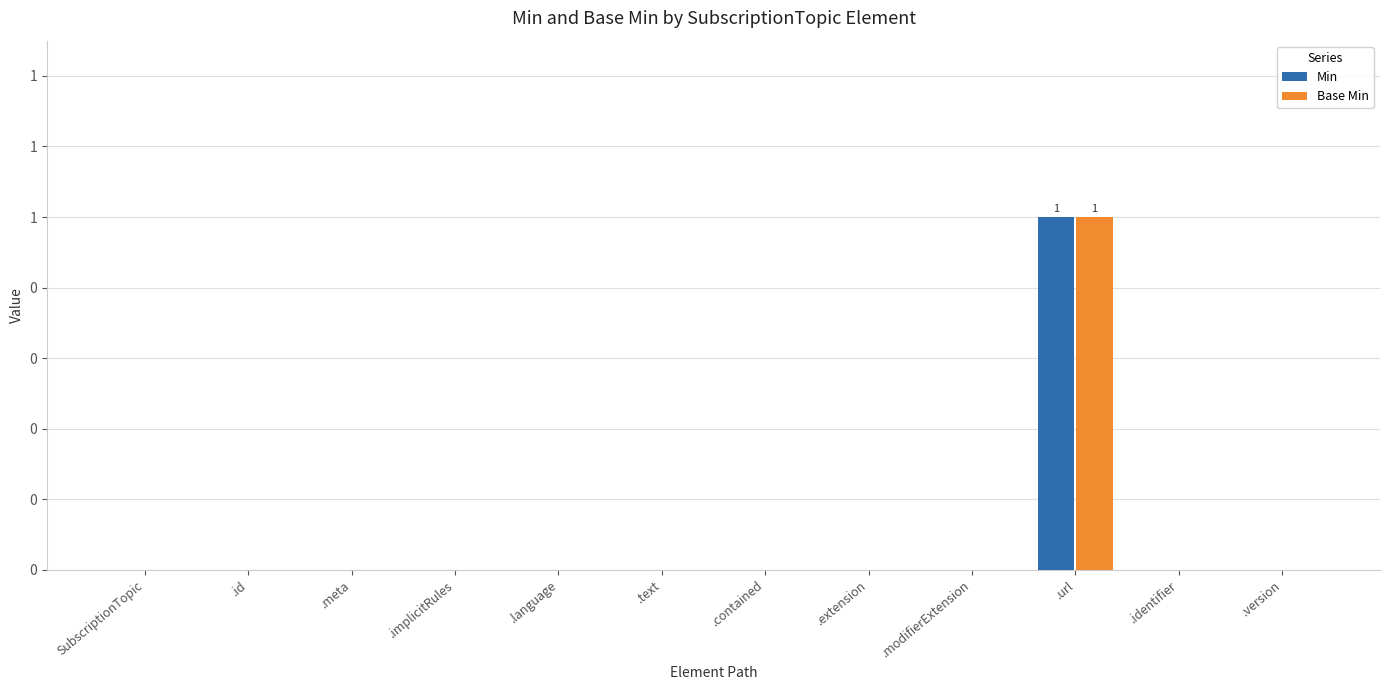

What are all the series names shown in the legend?

Min, Base Min